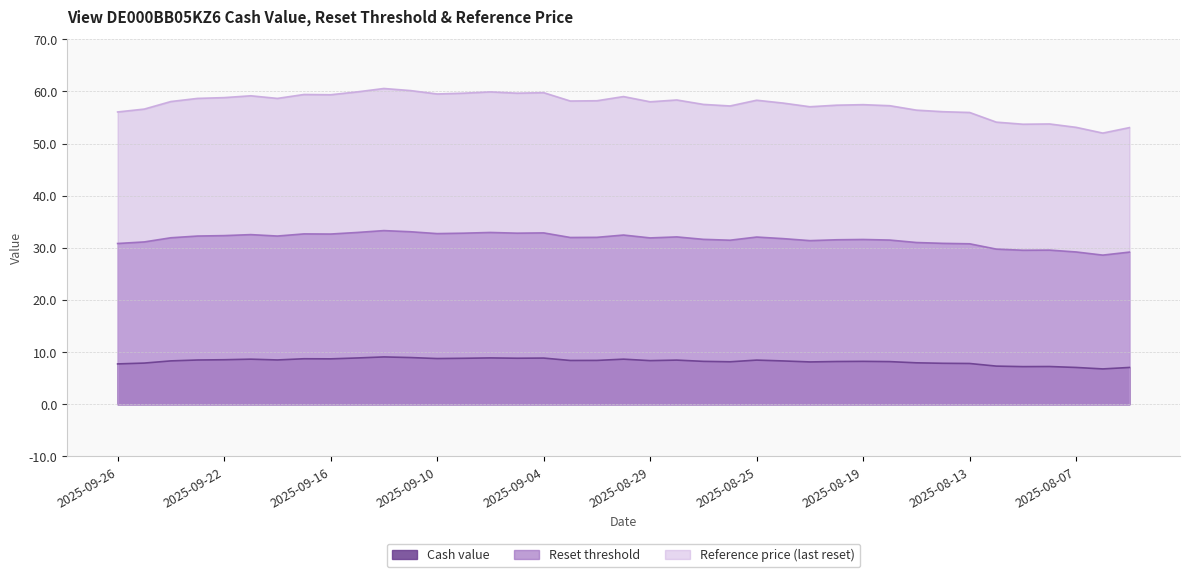

What is the sum of the Cash value values at 2025-09-26 and 2025-08-07?

14.8